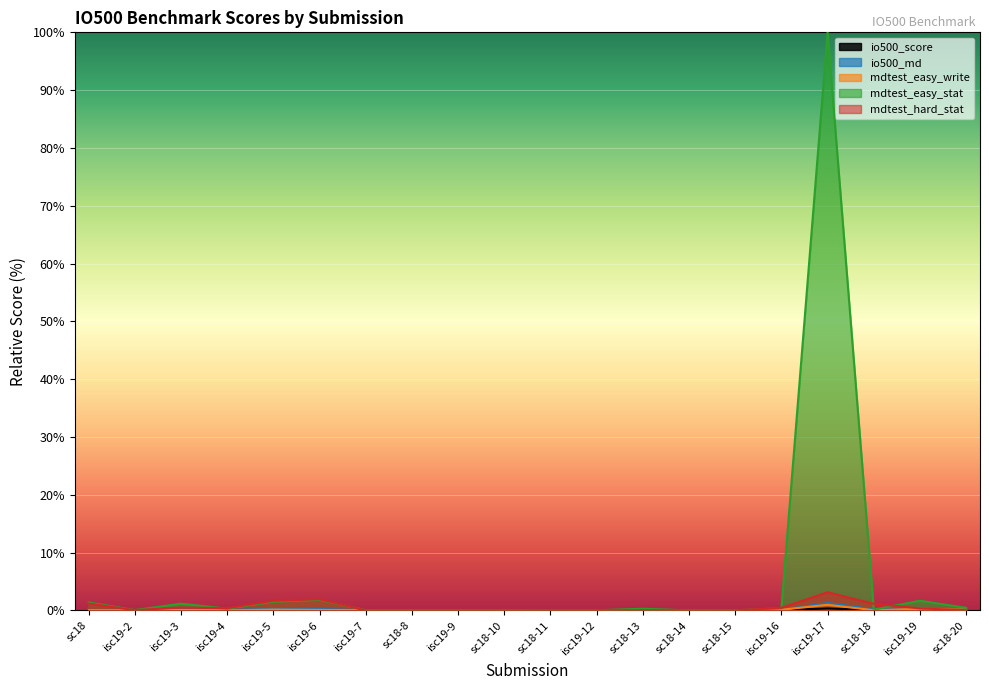

What is the label of the 17th point from the left?

isc19-17